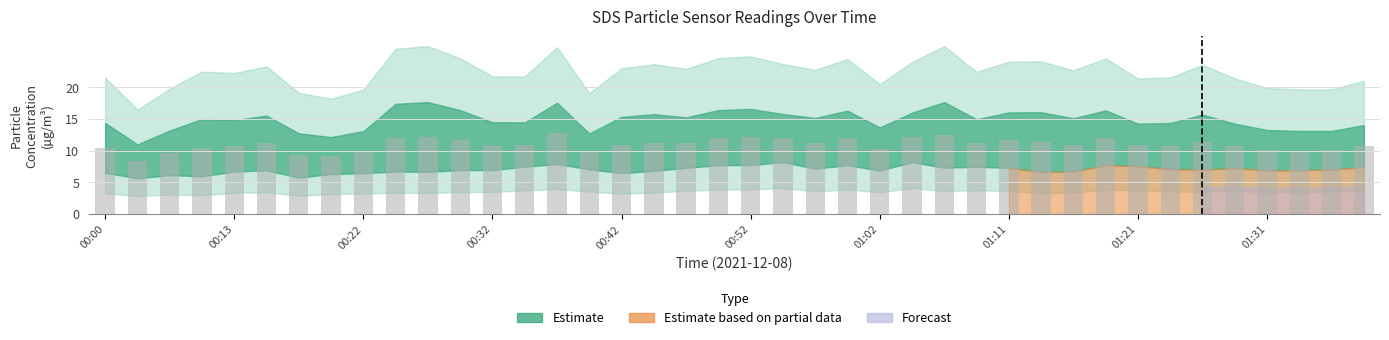

What is the sum of all values?

438.4